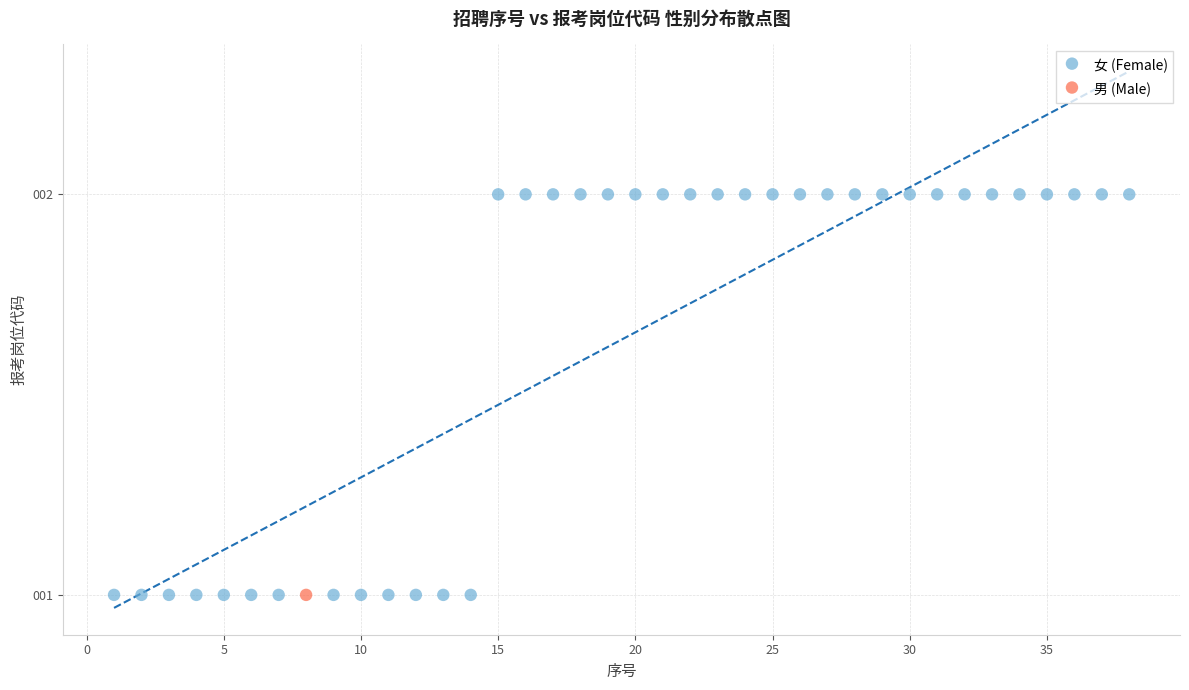

What are all the series names shown in the legend?

女 (Female), 男 (Male)